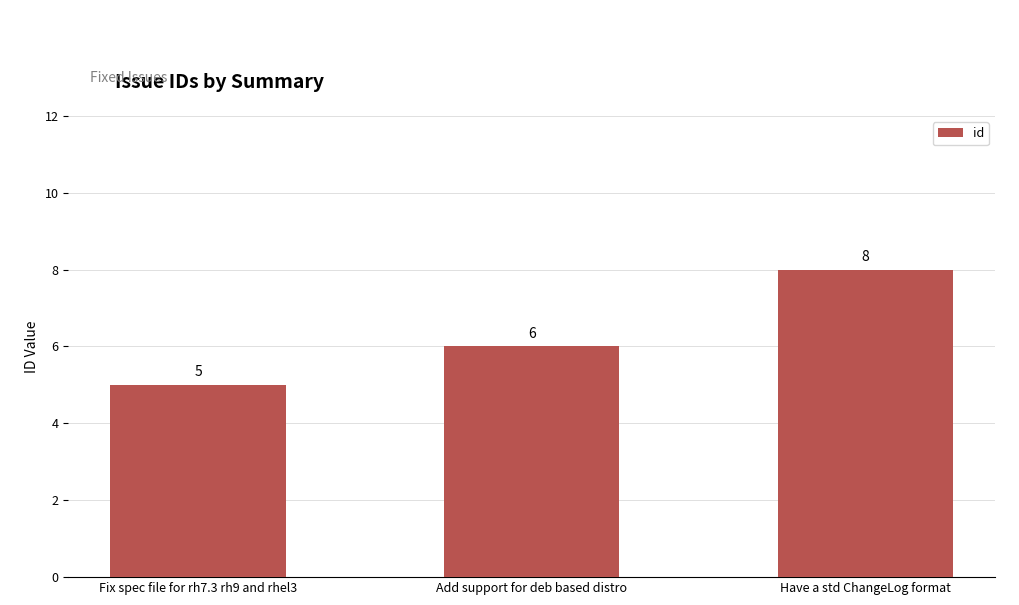

The chart shows a value of 5 at Fix spec file for rh7.3 rh9 and rhel3. True or false?

True